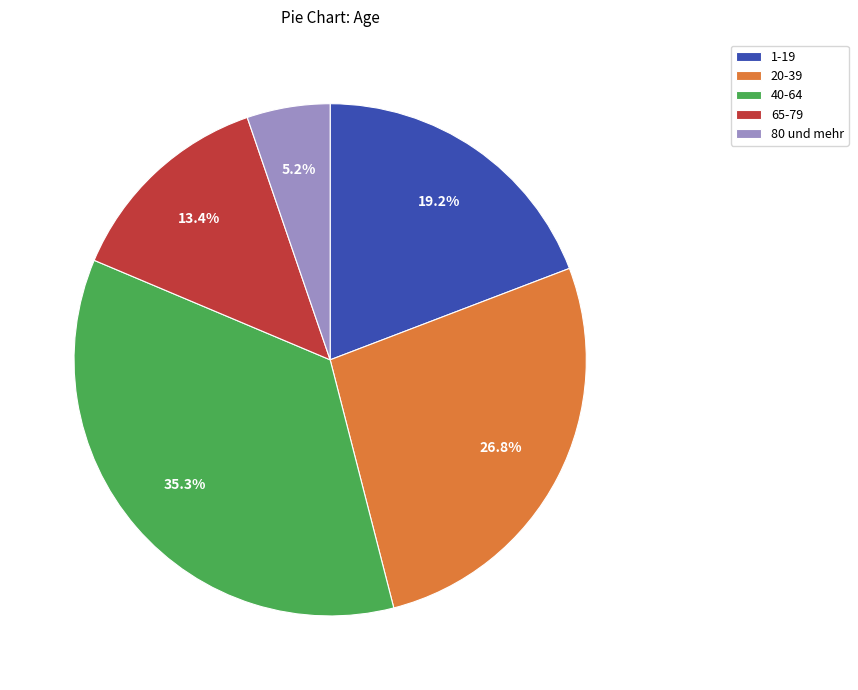

Is 65-79 the majority of the pie?

No